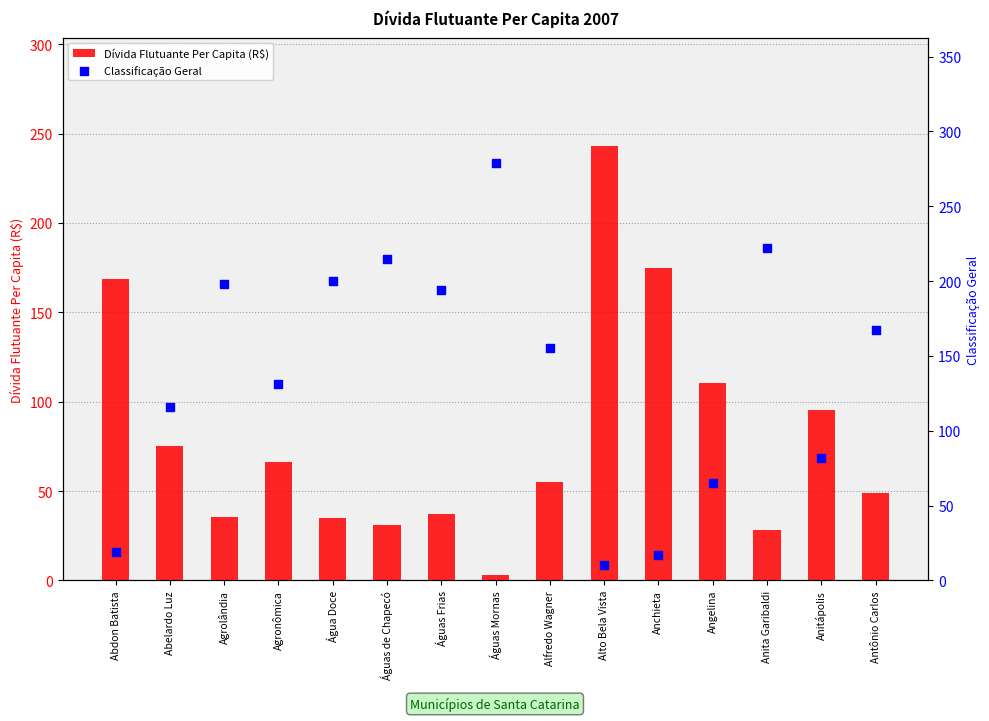

Which series contains the lowest Y value?

Dívida Flutuante Per Capita (R$)